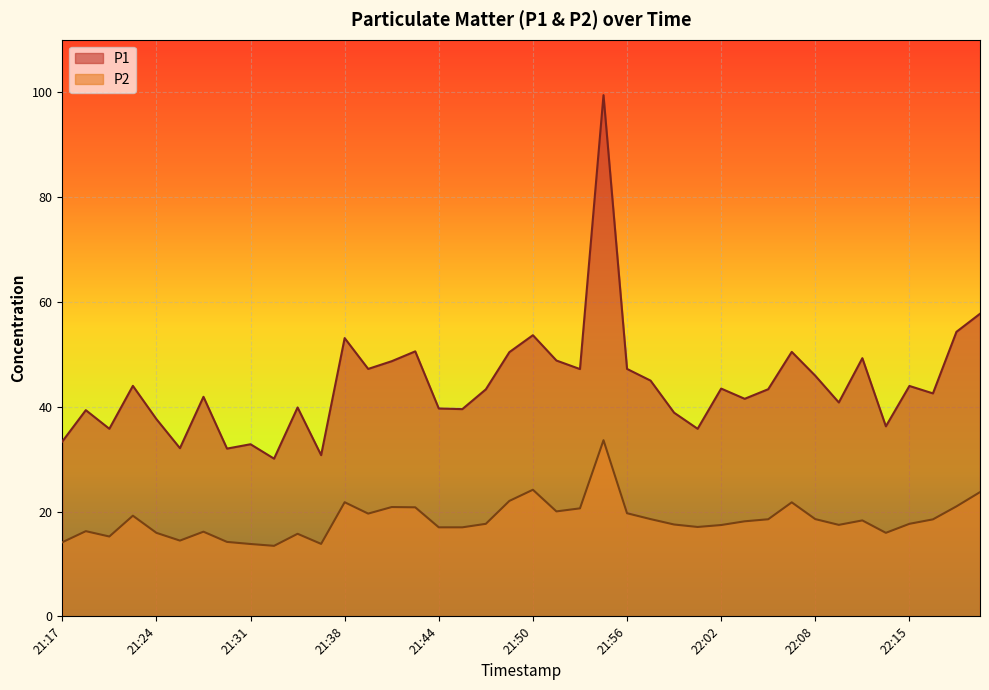

What is the value of the P2 point at the 4th from the left?

19.2